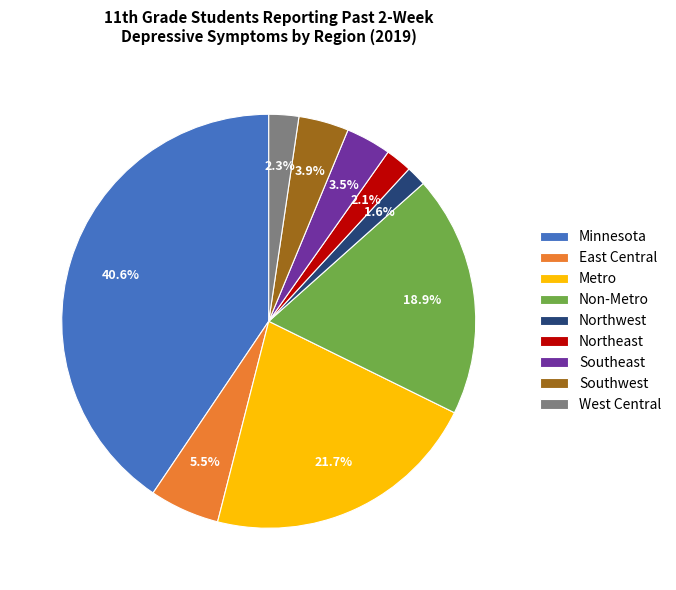

Is there any slice that represents more than half of the pie?

No